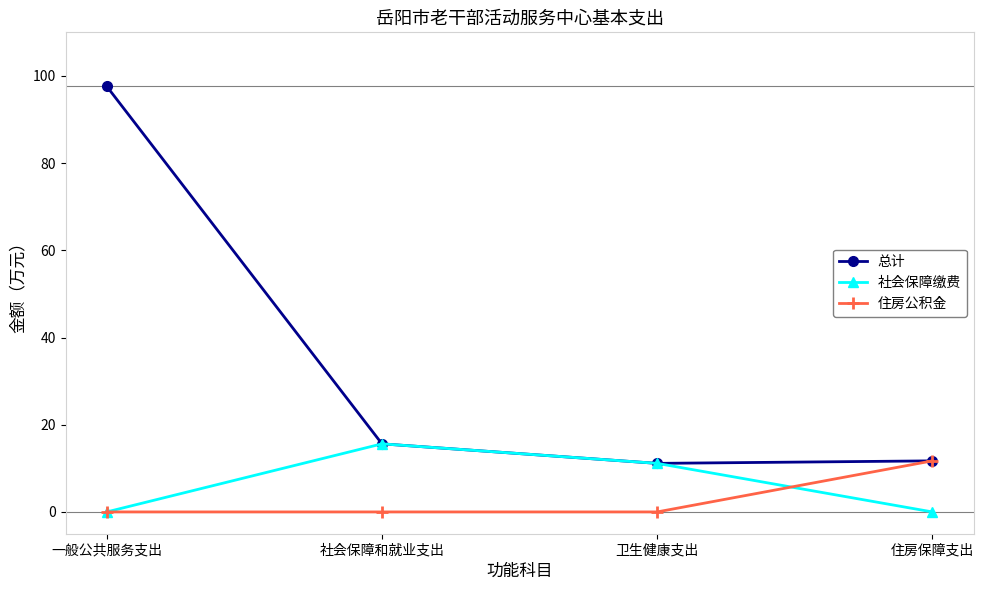

Does the chart display data point markers on the line(s)?

Yes